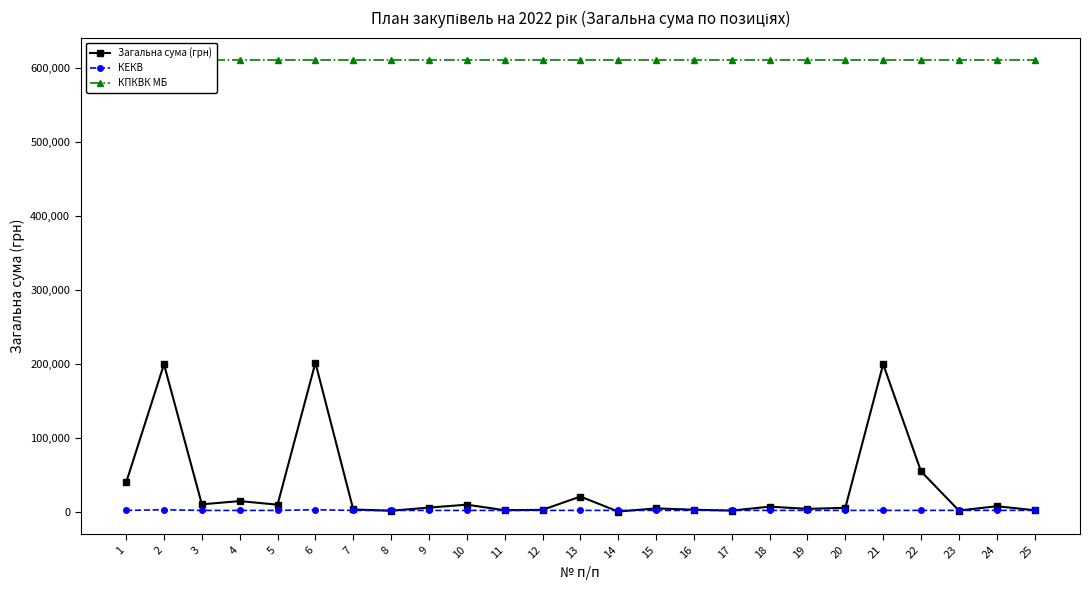

What is the spread (max minus min) of values at 18?

608840.0